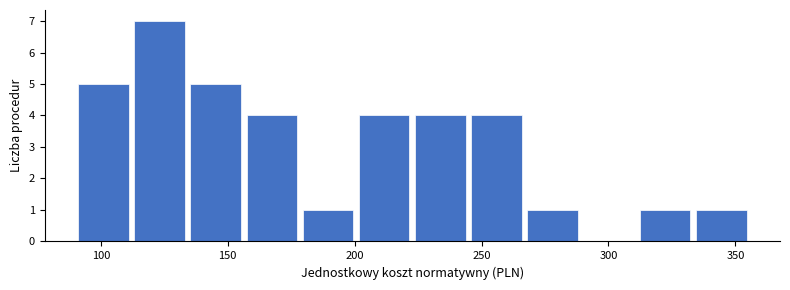

Over which range of the x-axis is the bar tallest?

110 to 135